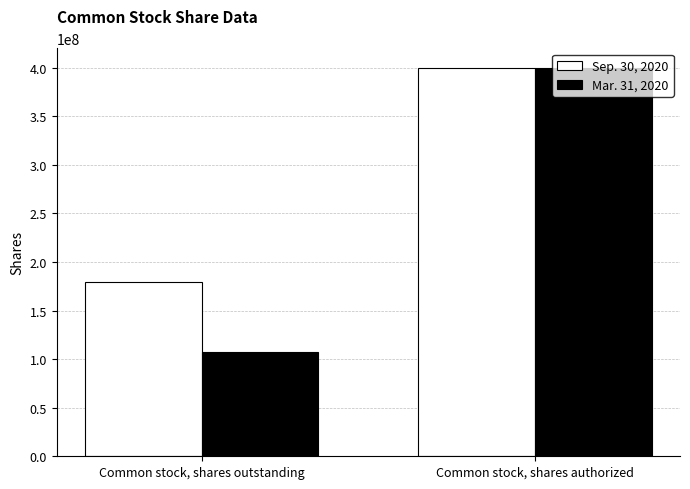

Rank the series by their average value, from highest to lowest.

Sep. 30, 2020, Mar. 31, 2020